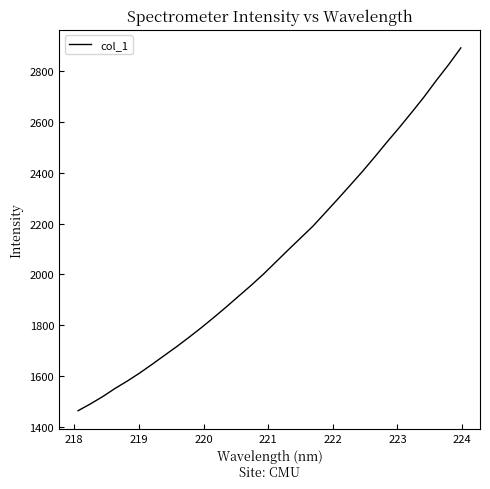

What is the sum of all values?

66524.8